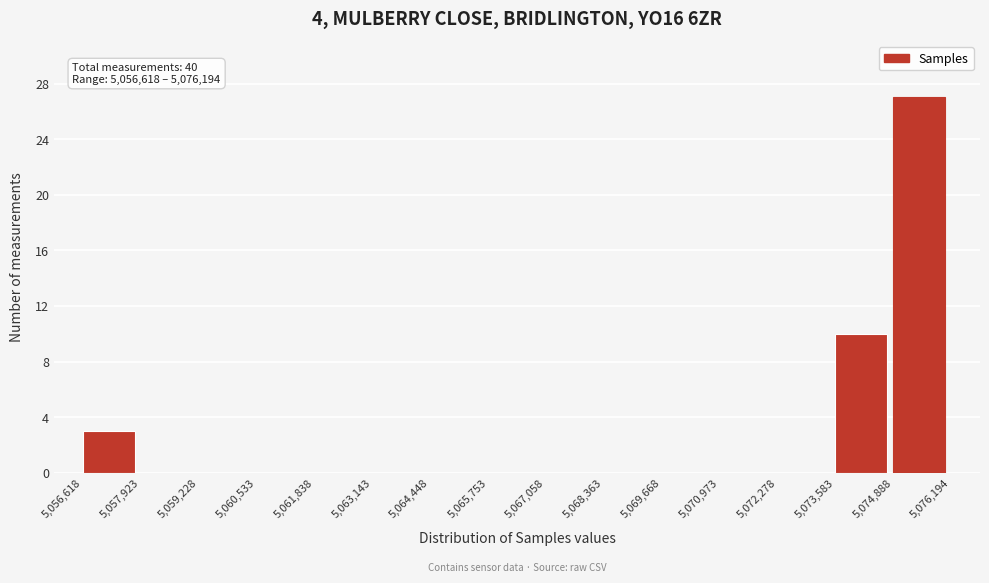

Over which range of the x-axis is the bar tallest?

5,074,888 to 5,076,194